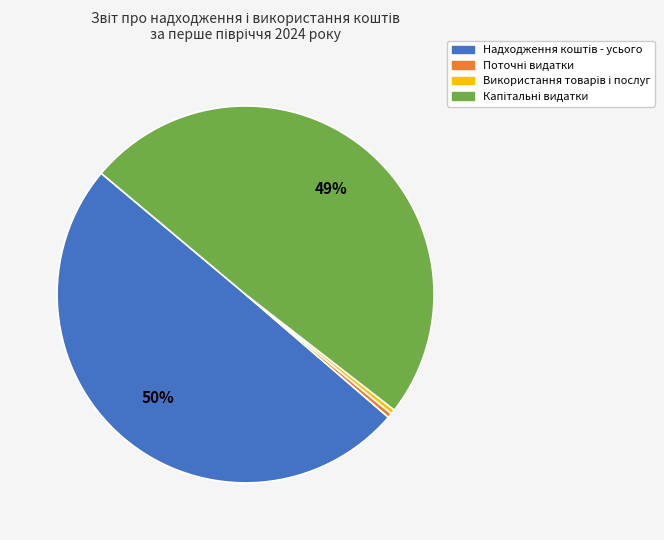

To the nearest percent, what is the average slice percentage?

25%